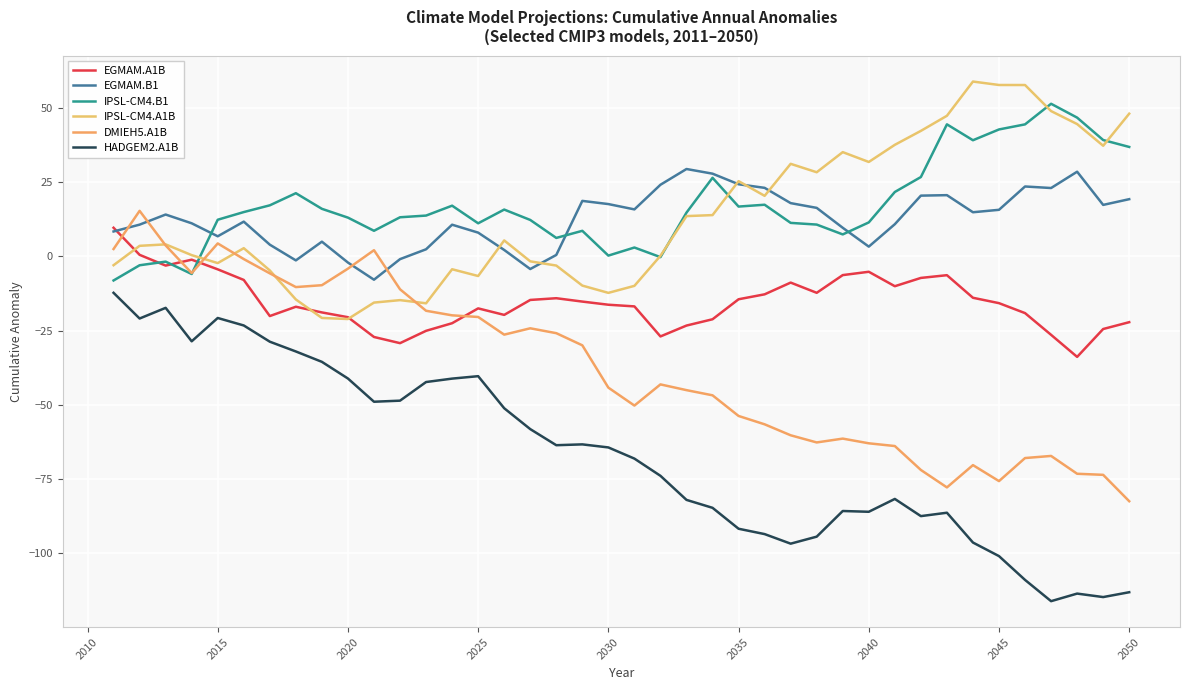

What is the value of the EGMAM.A1B point at the 5th from the left?

-4.4